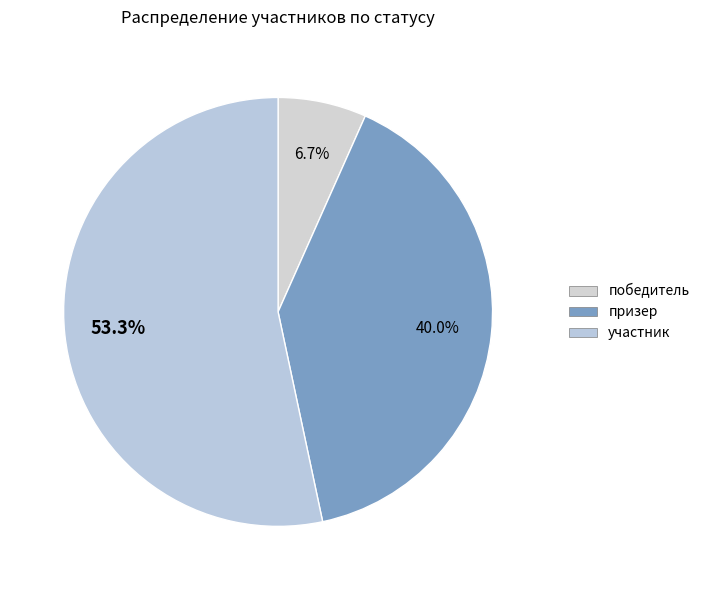

How many segments does this pie chart have?

3